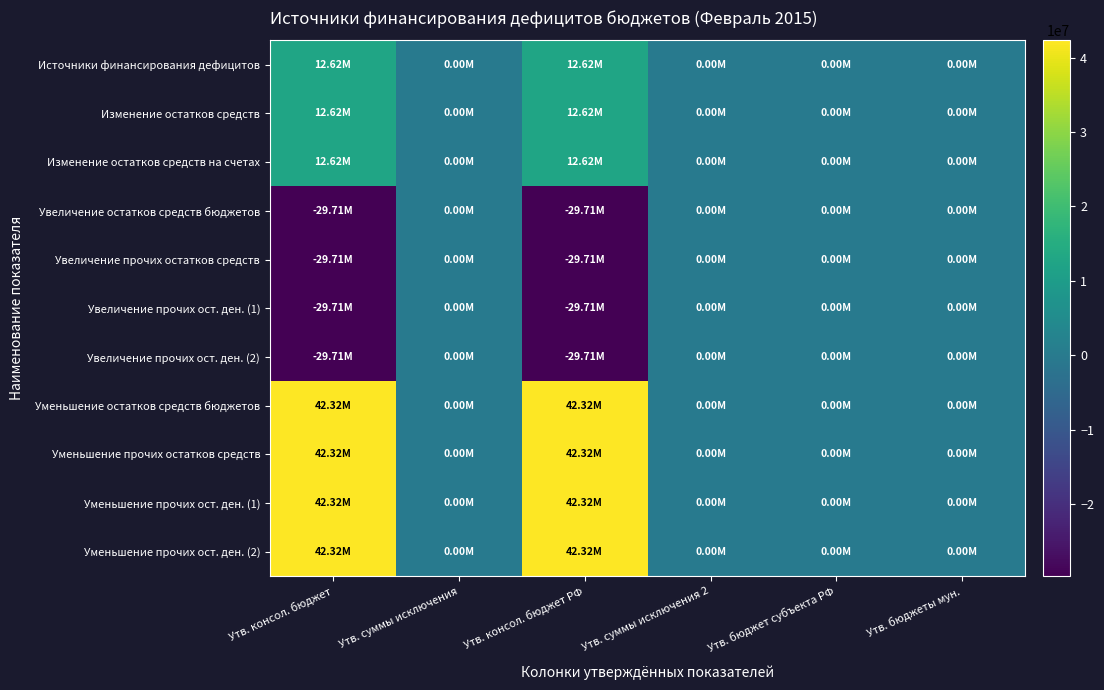

At which category is the sum across all series the highest?

Утв. консол. бюджет